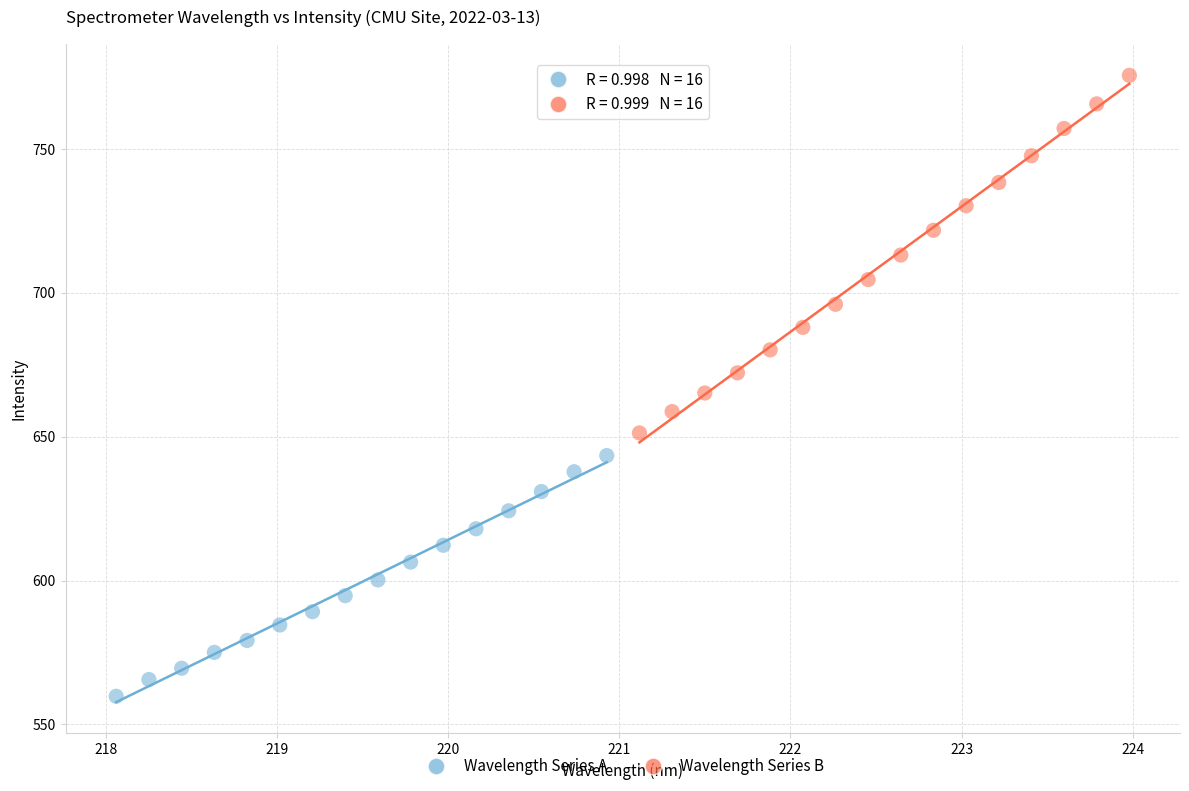

Which series has the widest spread of Y values?

Wavelength Series B